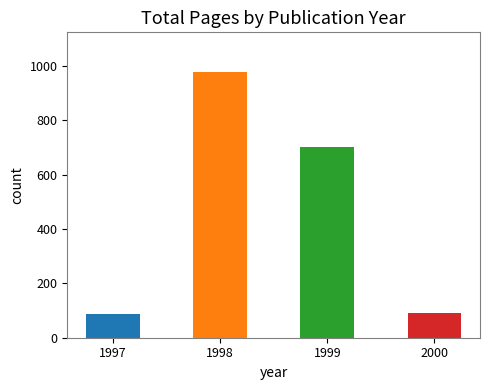

Count the number of categories in the chart.

4